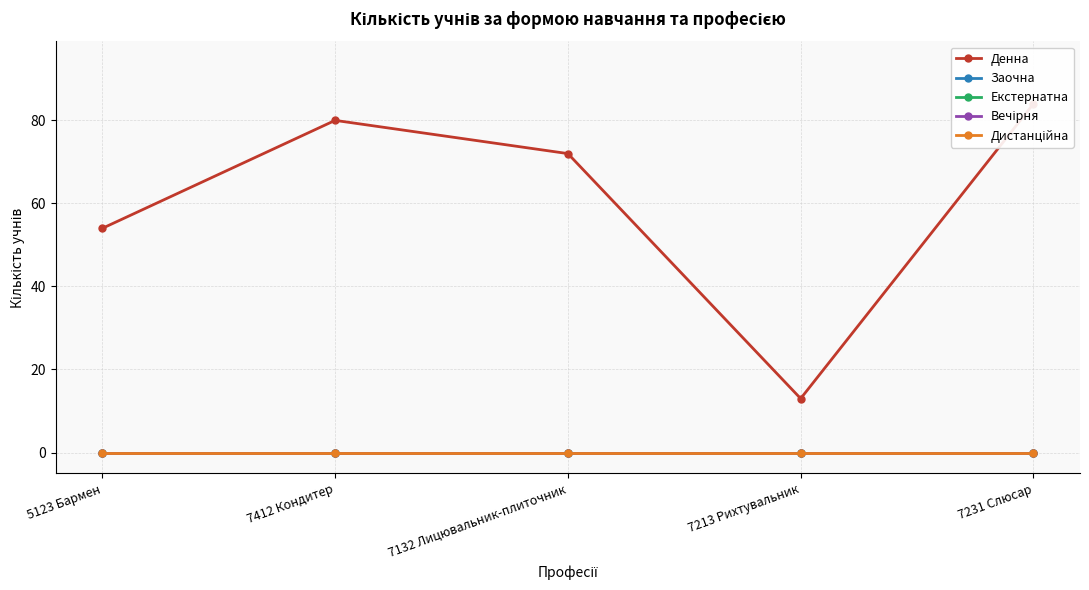

True or false: Вечірня has a value of 0 at 7412 Кондитер.

True